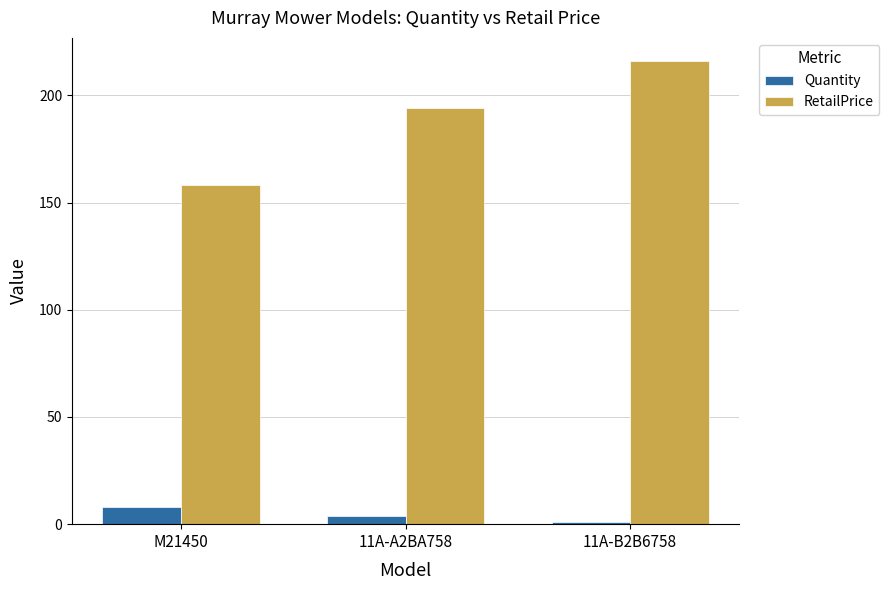

How many categories are shown in the chart?

3